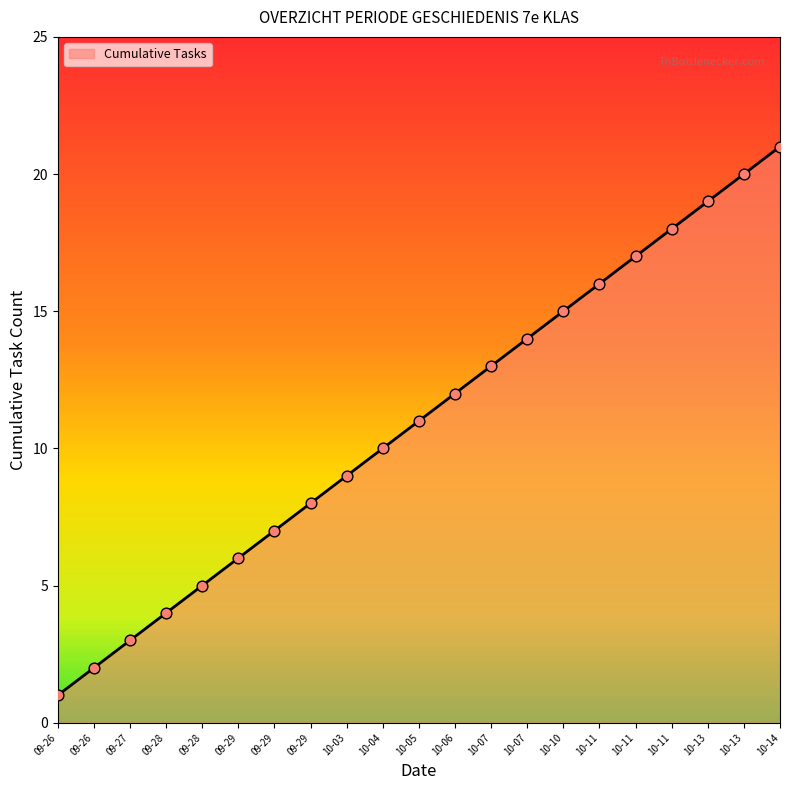

Is this an area chart (filled region under the line)?

Yes